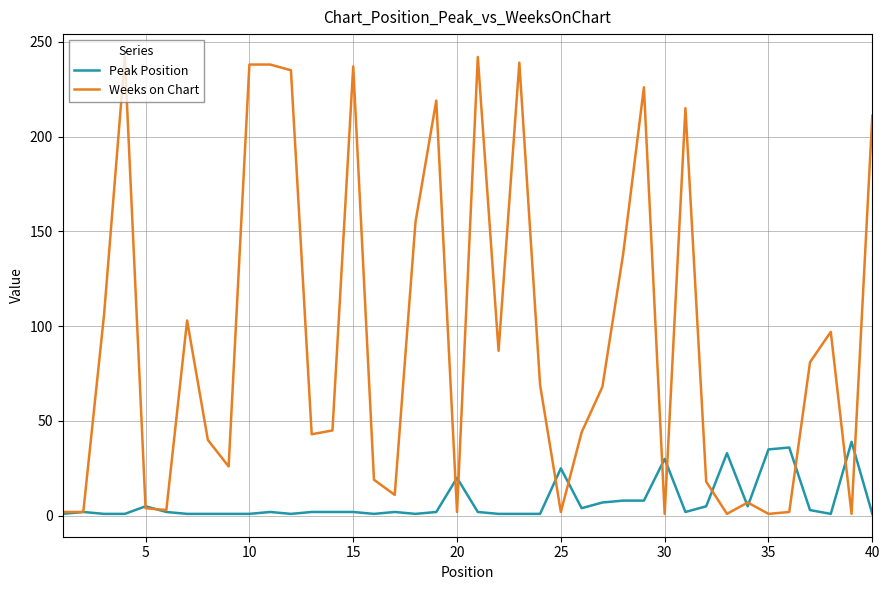

Rank the series by their average value, from highest to lowest.

Weeks on Chart, Peak Position